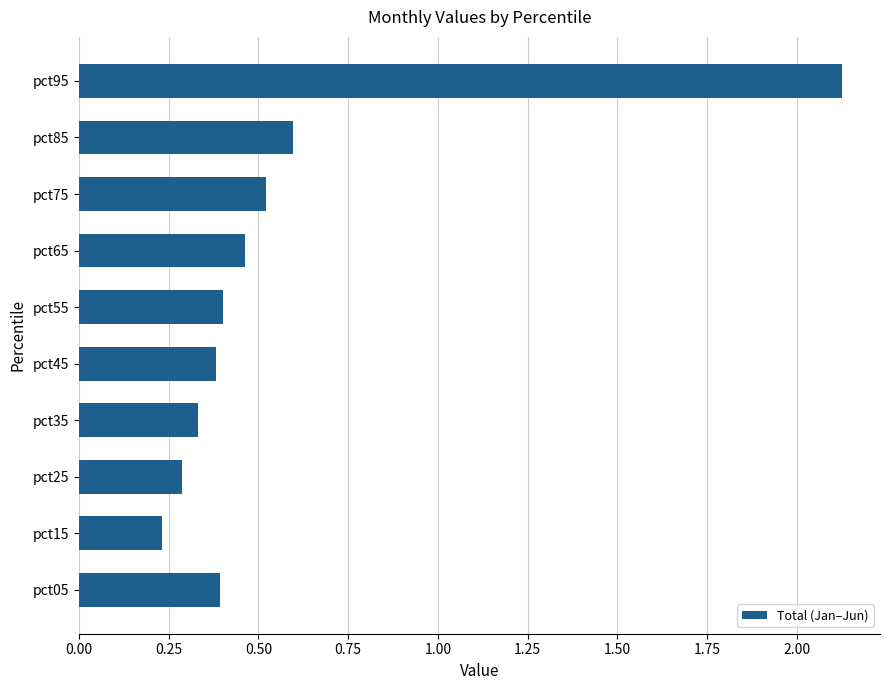

Is it true that the value at pct75 is 0.8?

False